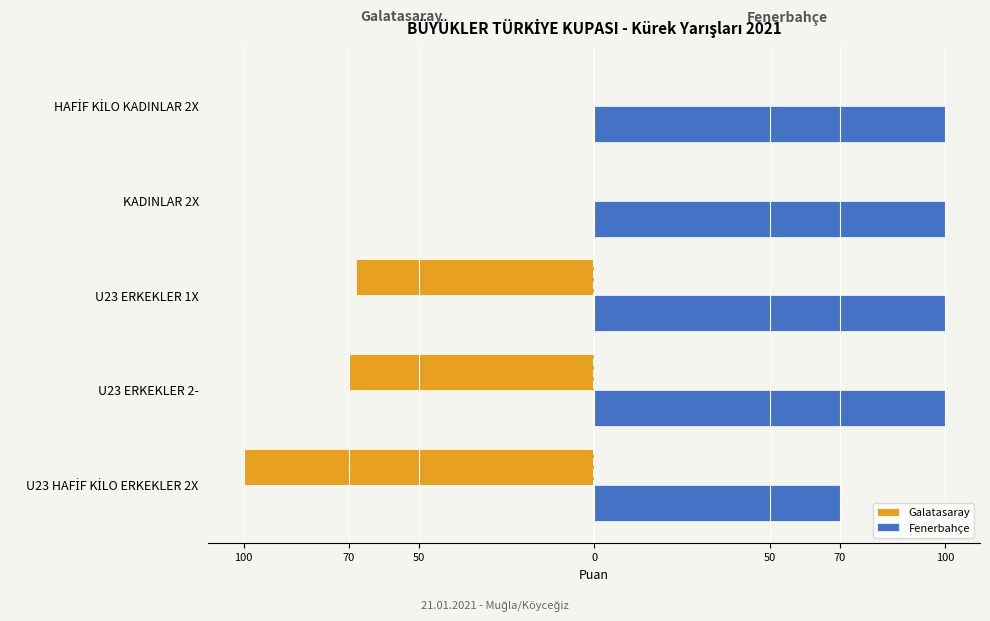

What are all the series names shown in the legend?

Galatasaray, Fenerbahçe